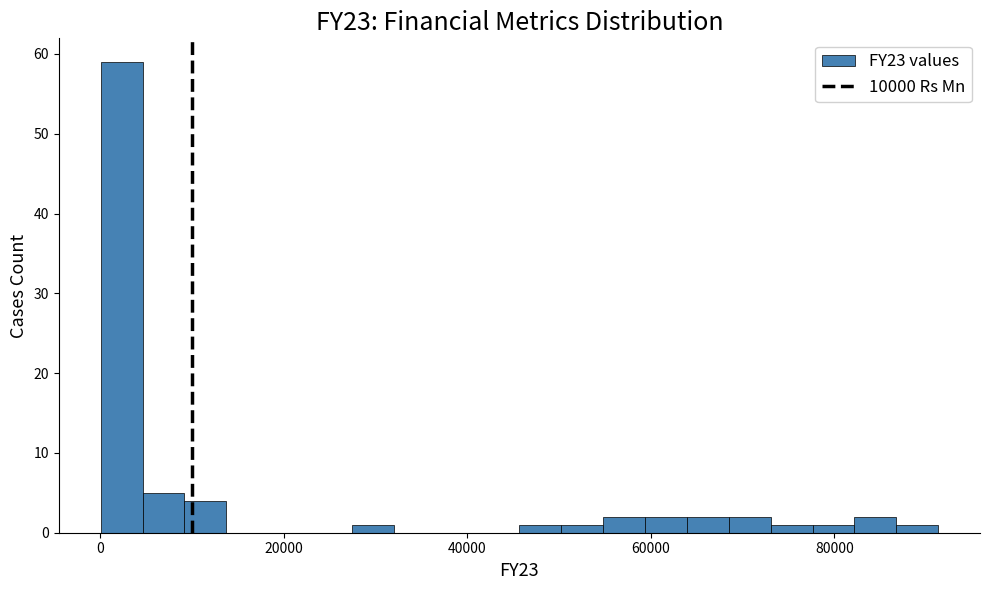

Around what value on the x-axis is the tallest bar? Give the approximate position of its centre, as read against the axis.

2000